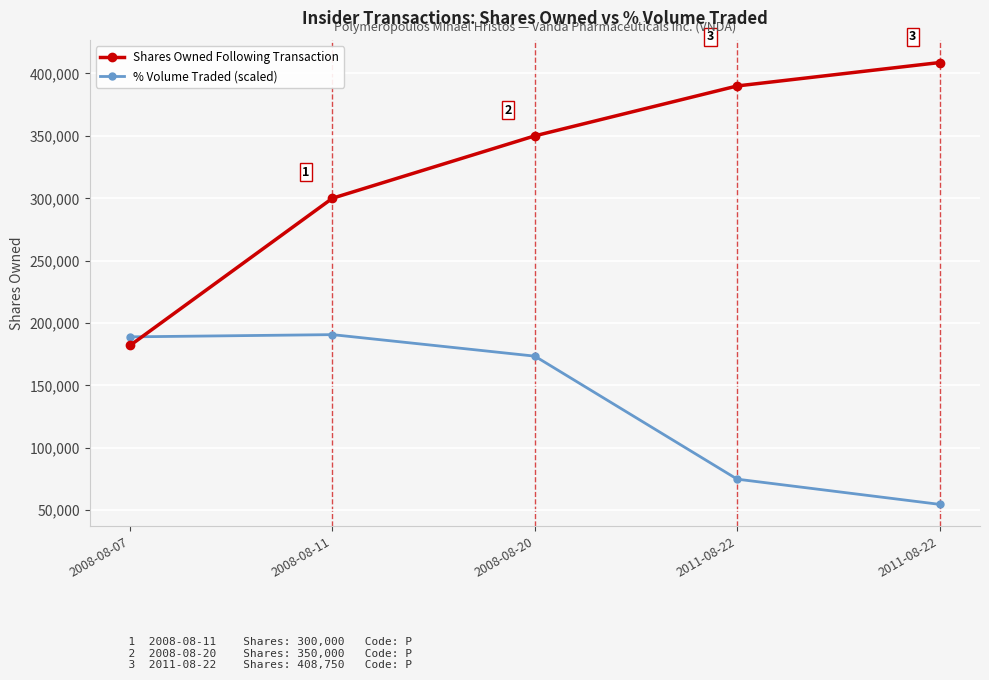

How many values in the % Volume Traded (scaled) series are below 173398?

2